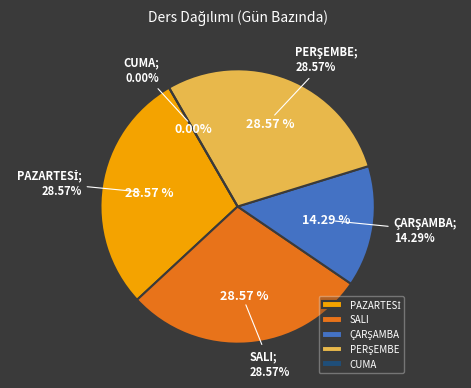

How many slices are in this pie chart?

5